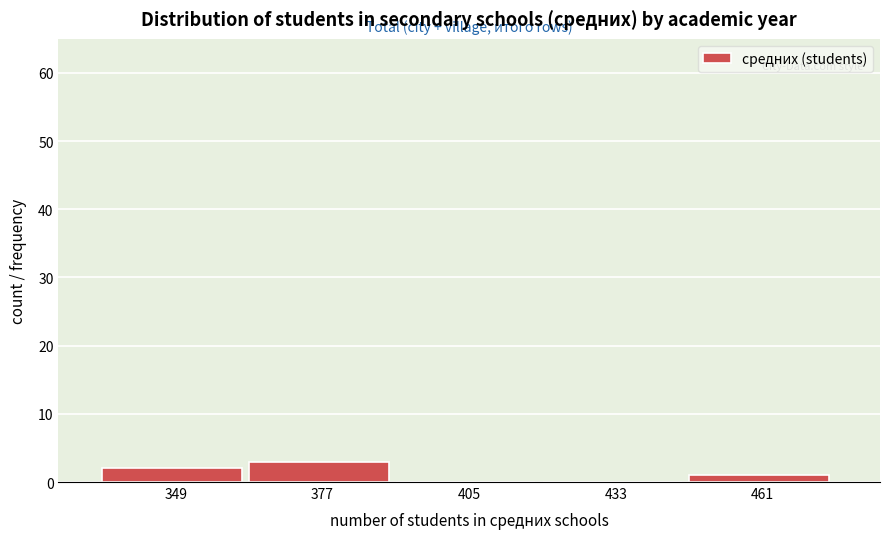

Reading left to right, transcribe this chart: for each bar, give the range it covers on the x-axis and its height. Neither the bar edges nor the heights are printed on the chart, so give them approximately, as read against the axes.

335 to 363: 2
363 to 391: 3
391 to 419: 0
419 to 447: 0
447 to 475: 1